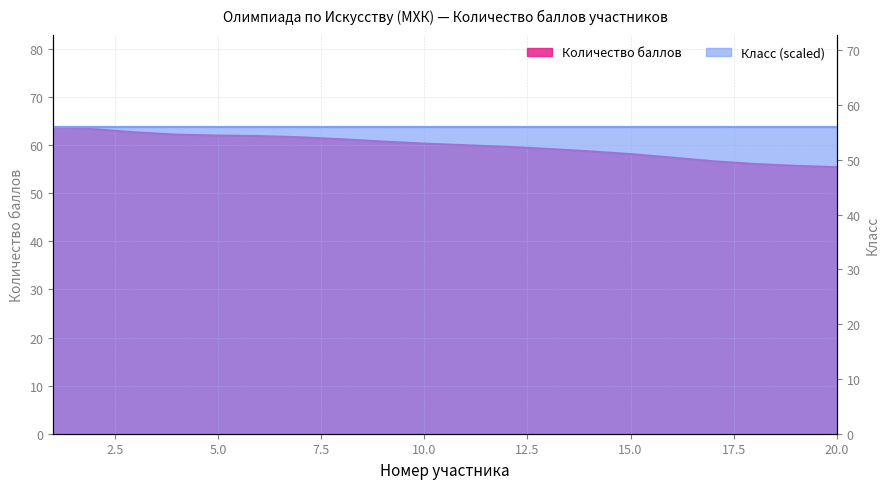

True or false: the data shows 56.7 at 17.

True